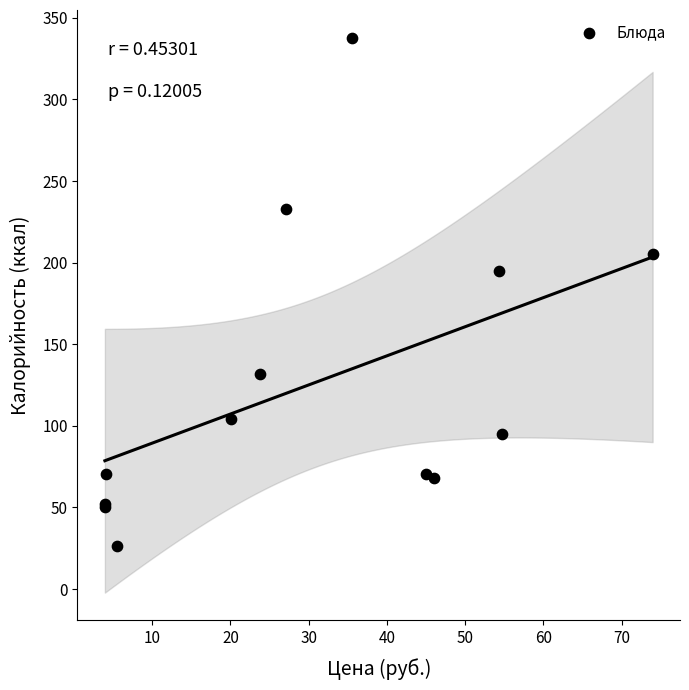

What Y value in the scatter plot is closest to 182?

195.0